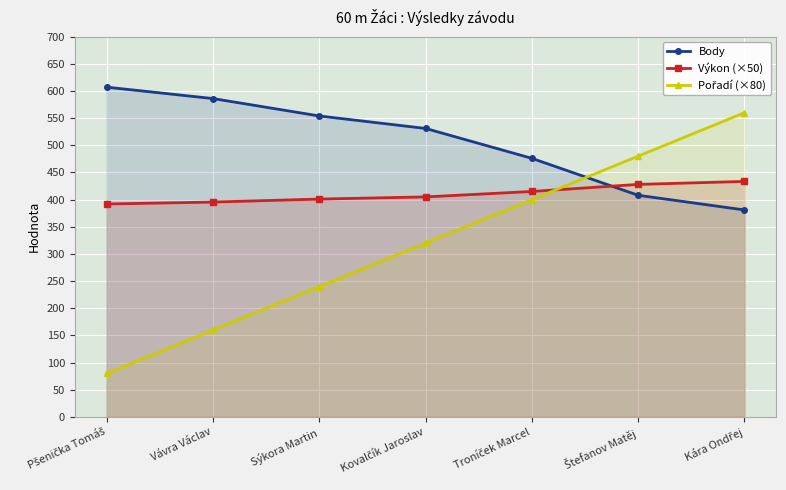

What is the label of the 4th point from the right?

Kovalčík Jaroslav